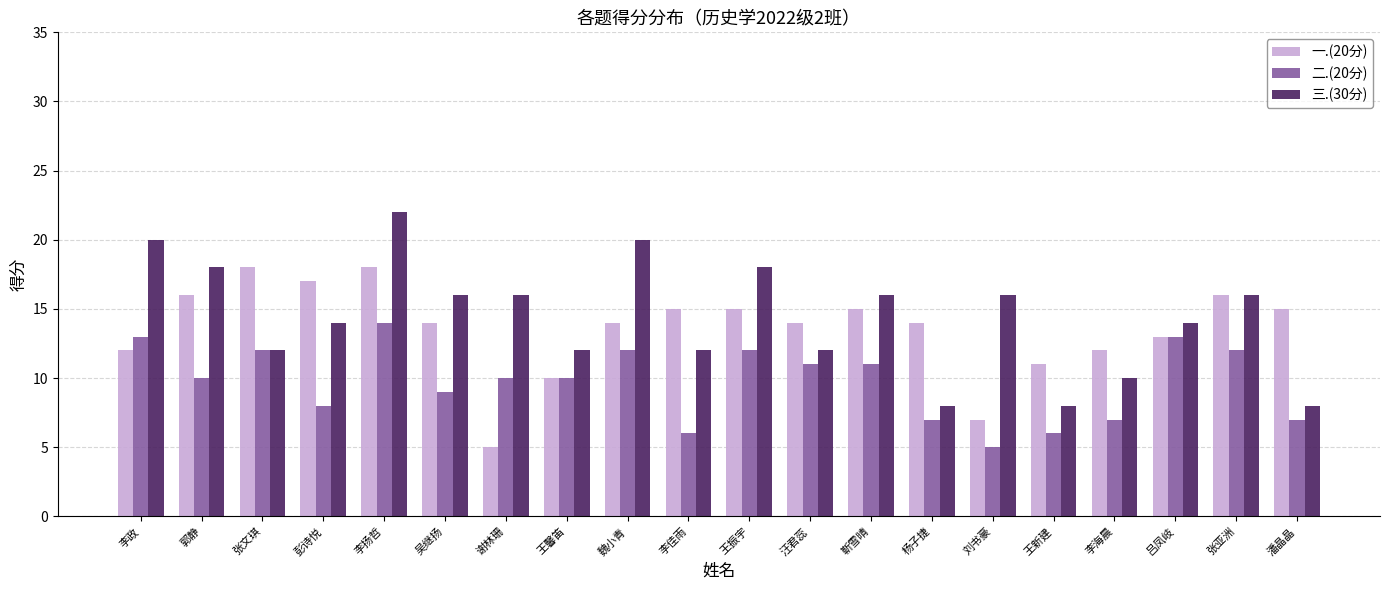

What is the spread (max minus min) of values at 刘书豪?

11